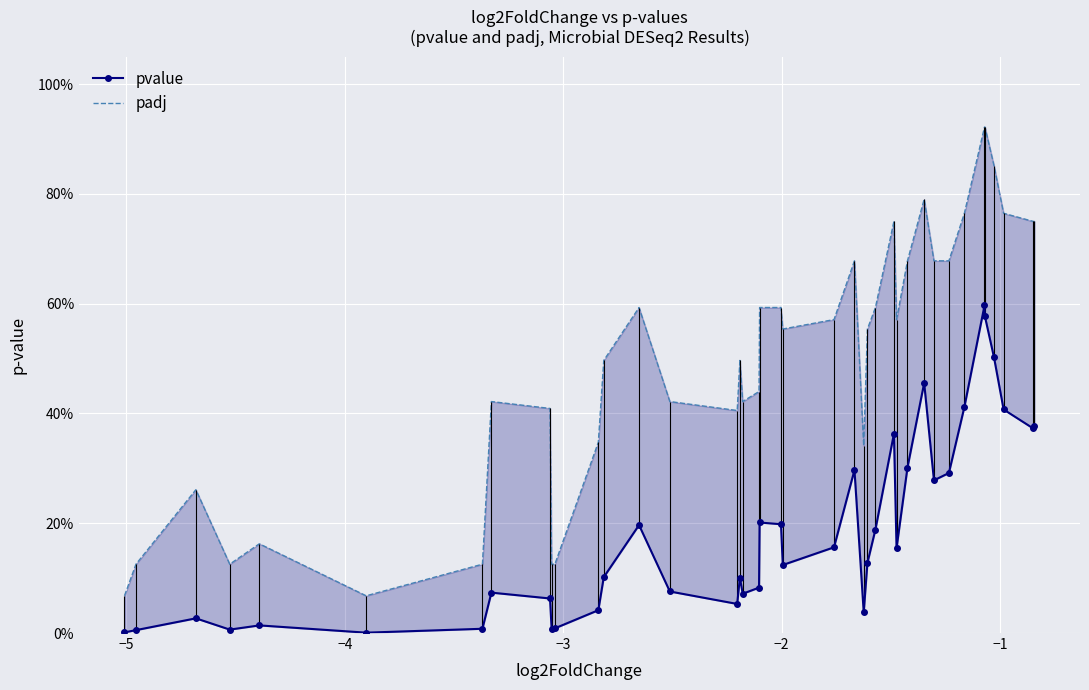

True or false: padj and pvalue intersect in this chart.

False